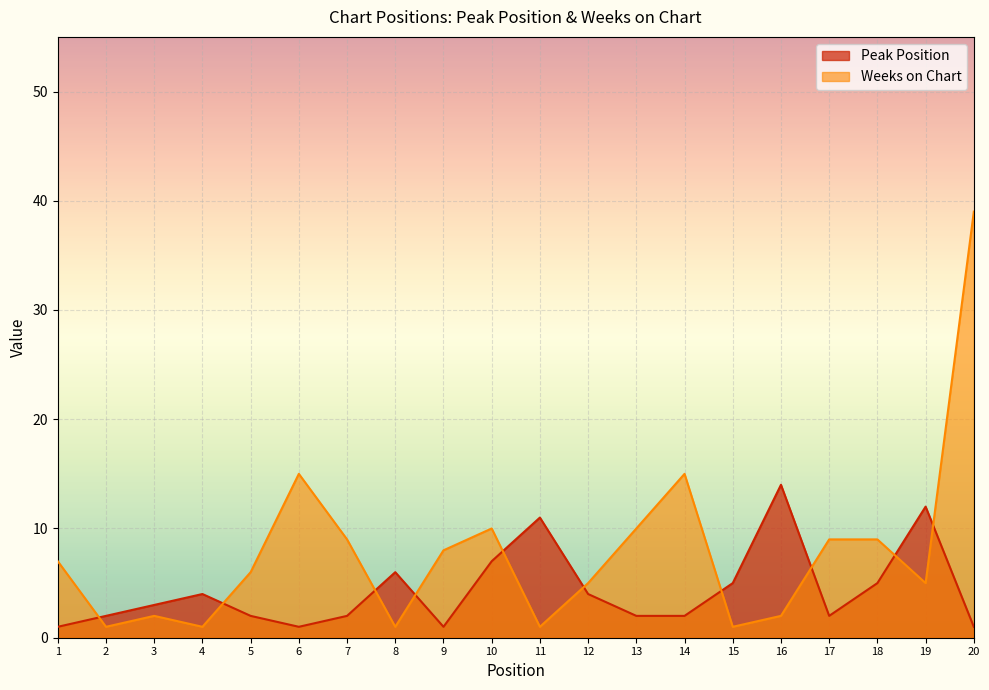

Reading left to right, extract all data points from this chart.

Peak Position: 1=1	2=2	3=3	4=4	5=2	6=1	7=2	8=6	9=1	10=7	11=11	12=4	13=2	14=2	15=5	16=14	17=2	18=5	19=12	20=1
Weeks on Chart: 1=7	2=1	3=2	4=1	5=6	6=15	7=9	8=1	9=8	10=10	11=1	12=5	13=10	14=15	15=1	16=2	17=9	18=9	19=5	20=39